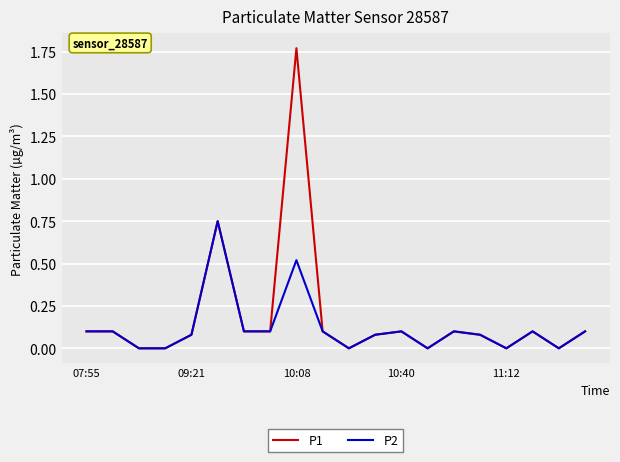

List the series in order of their peak value, highest first.

P1, P2